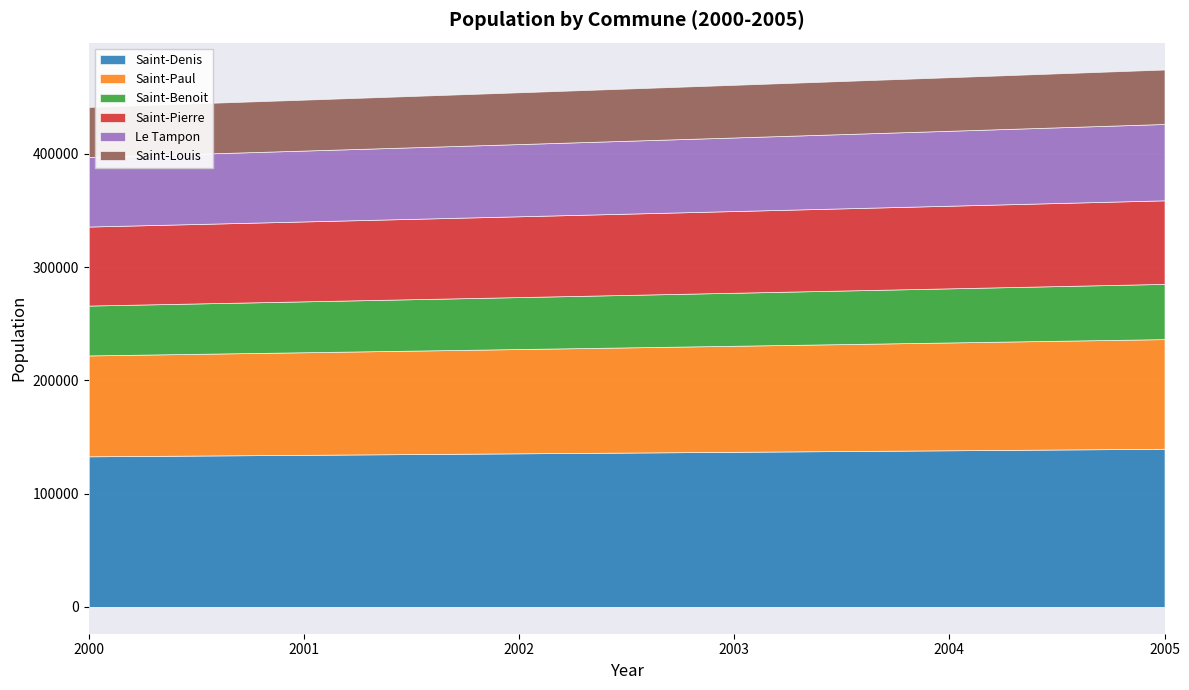

Which series has the largest total across all categories?

Saint-Denis